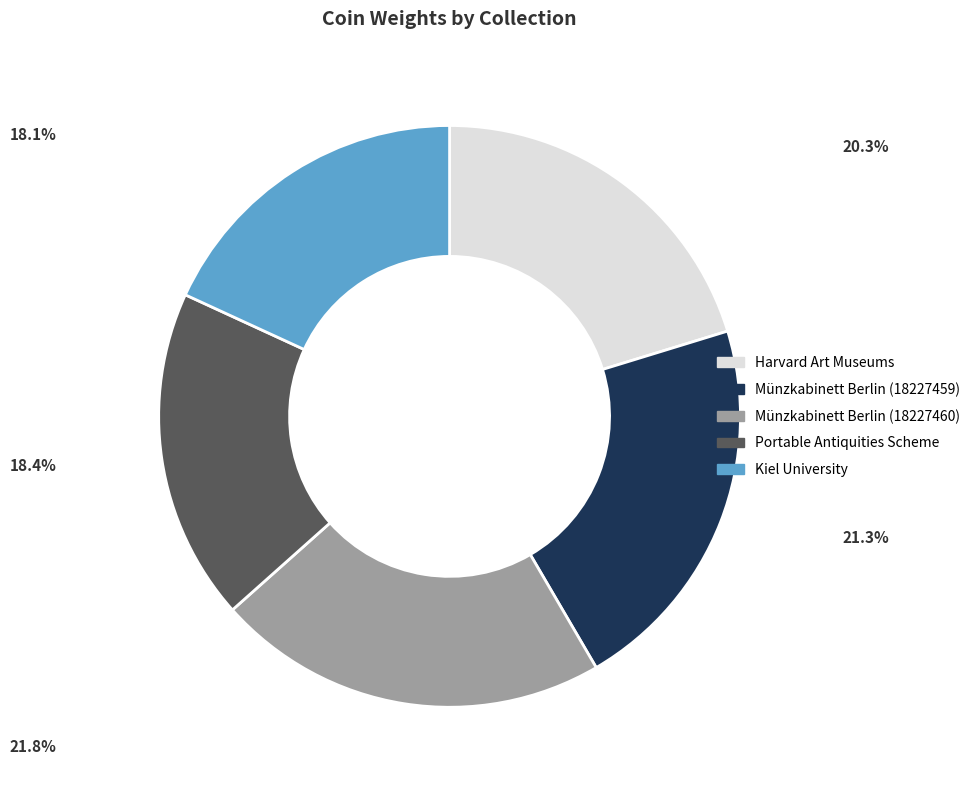

What is the largest slice in the pie chart?

Münzkabinett Berlin (18227460)